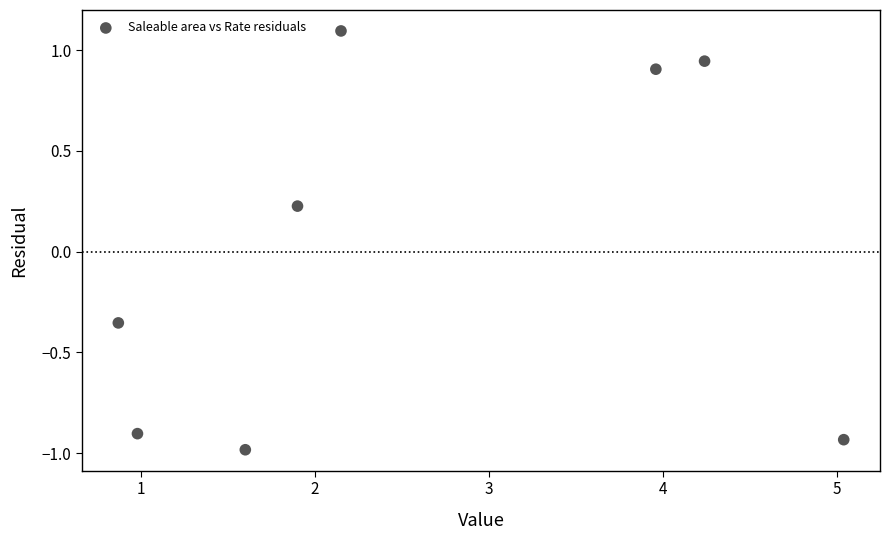

What is the range of X values (max minus min)?

4.2